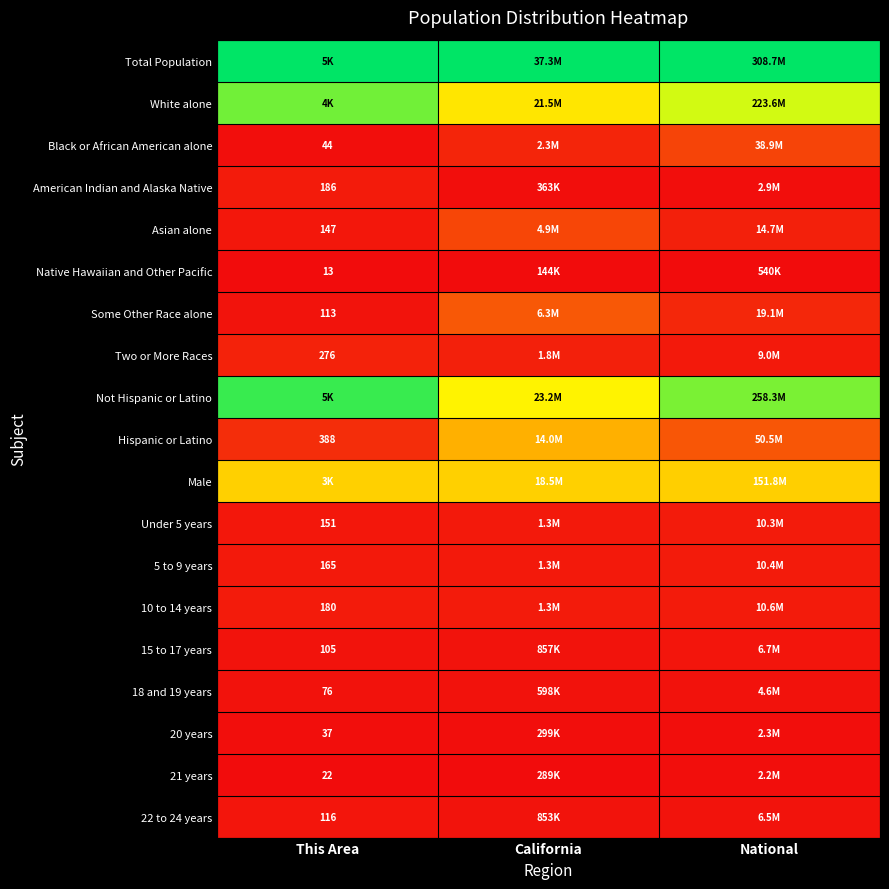

The value of 22 to 24 years at This Area is 0.0. True or false?

False